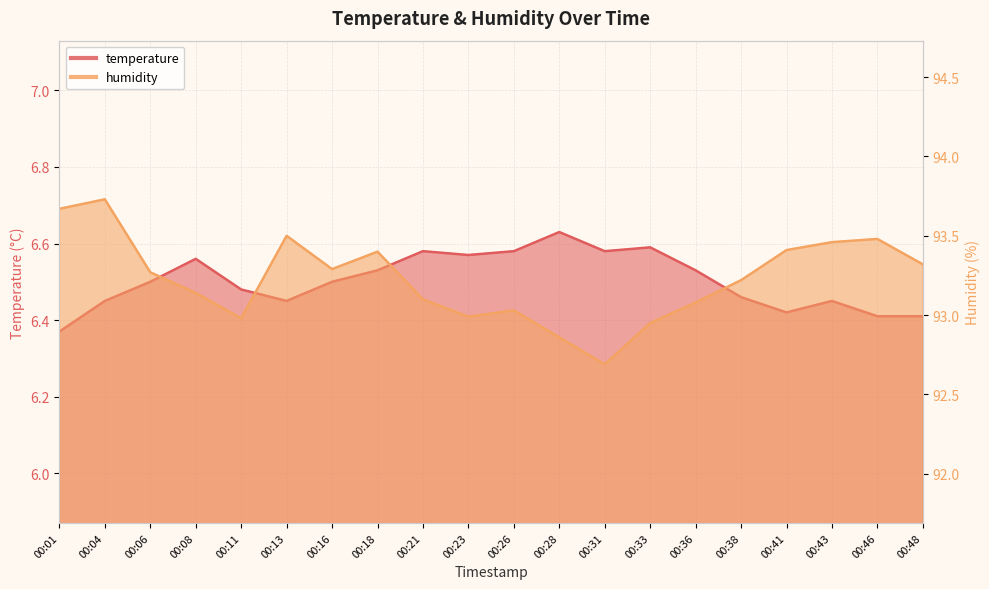

Where is the first local minimum for humidity?

00:11